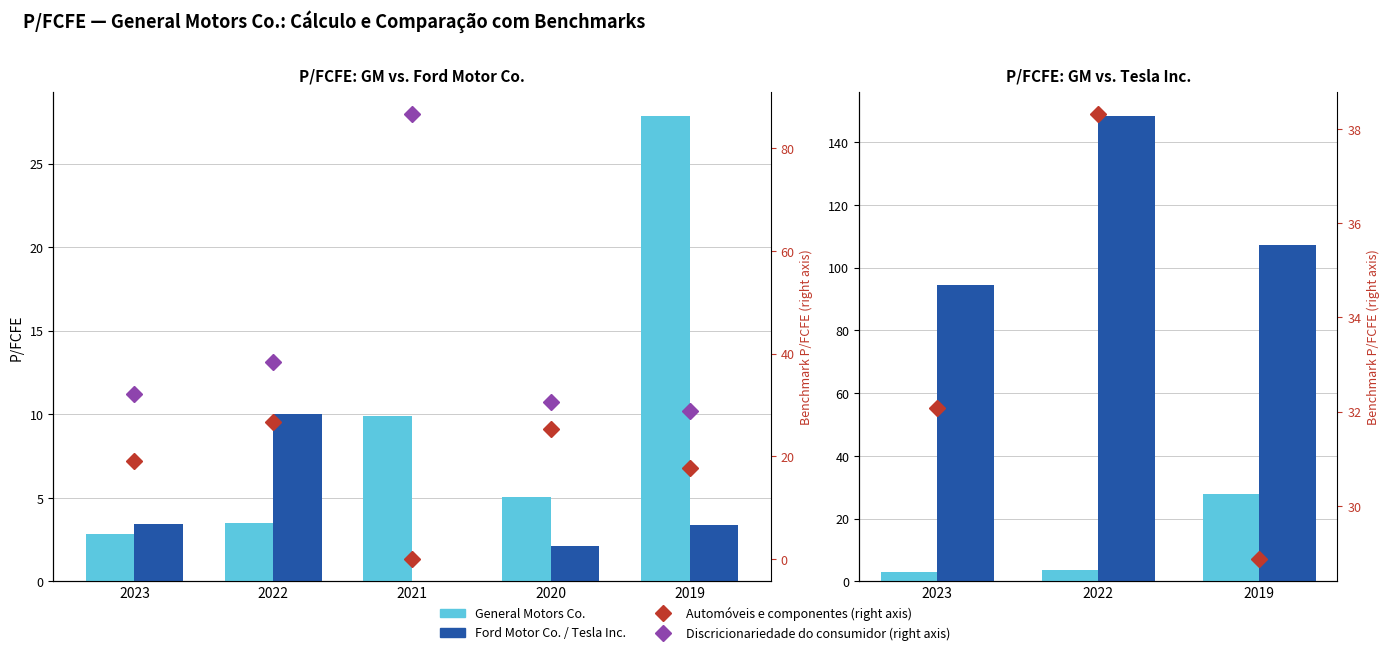

List the series in order of their overall mean, lowest first.

Ford Motor Co., General Motors Co.